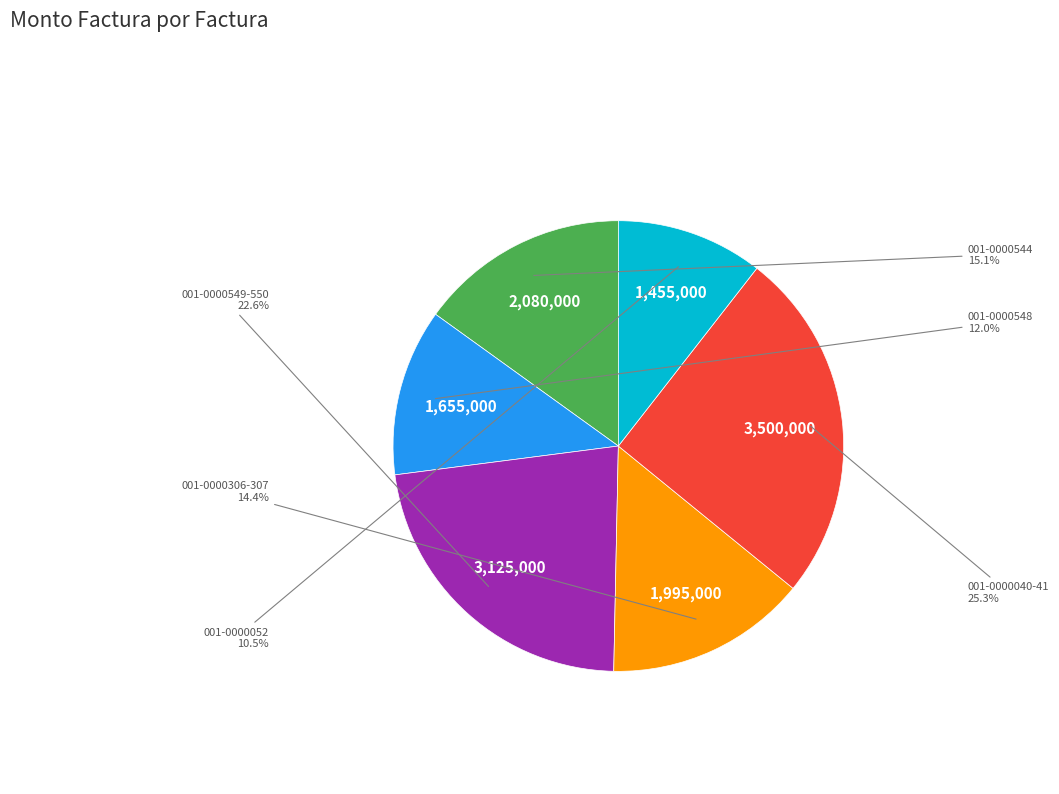

Is there any slice that represents more than half of the pie?

No